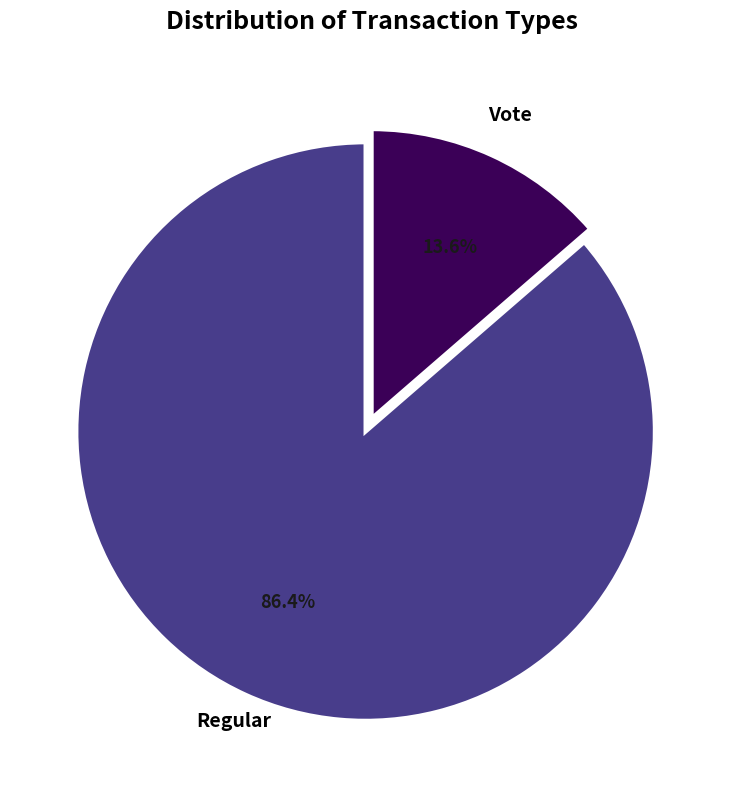

Combined, what portion of the pie is Regular and Vote?

100.0%